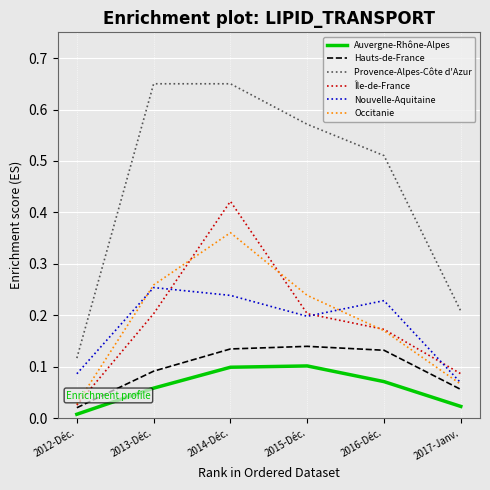

At which category does the chart reach its minimum across all series?

2012-Déc.